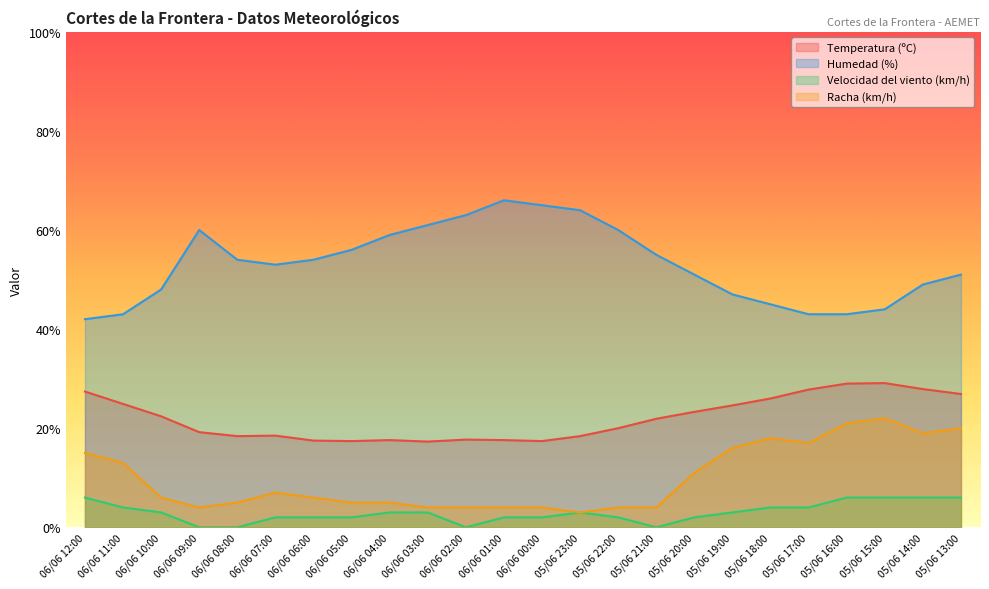

True or false: Temperatura (ºC) and Velocidad del viento (km/h) intersect in this chart.

False